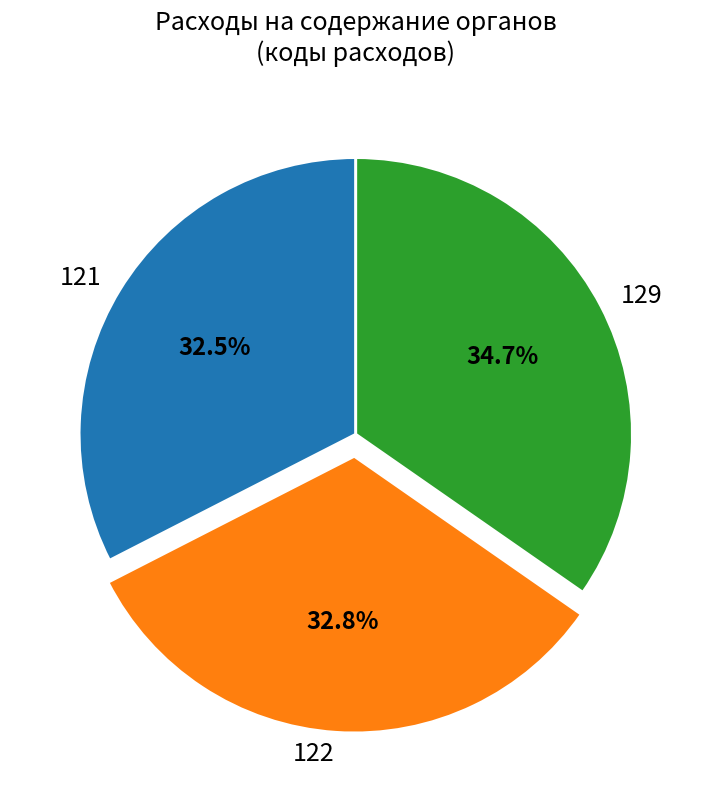

The 122 slice represents 22% of the pie. True or false?

False